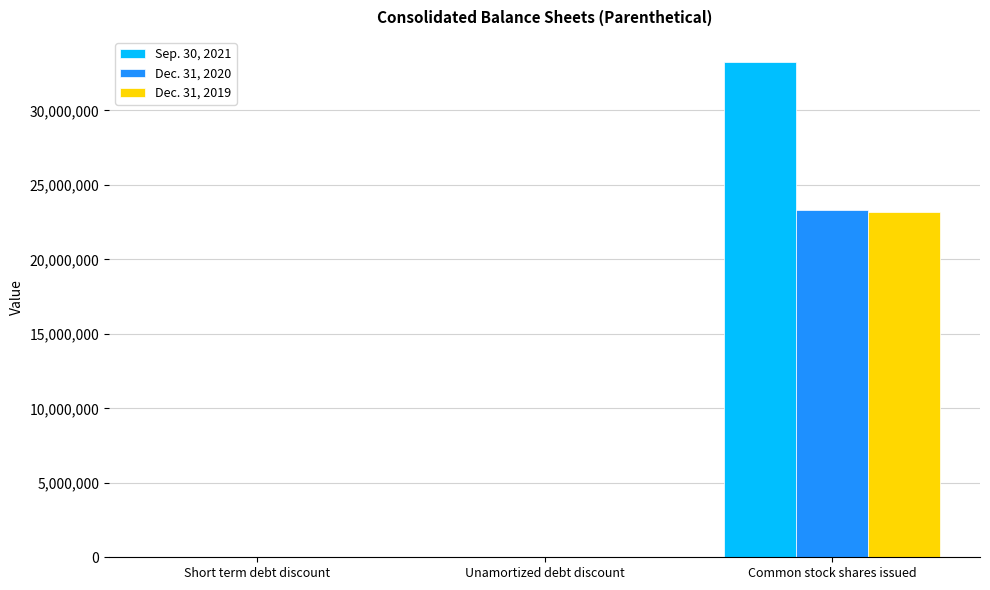

Which series has the largest total across all categories?

Sep. 30, 2021